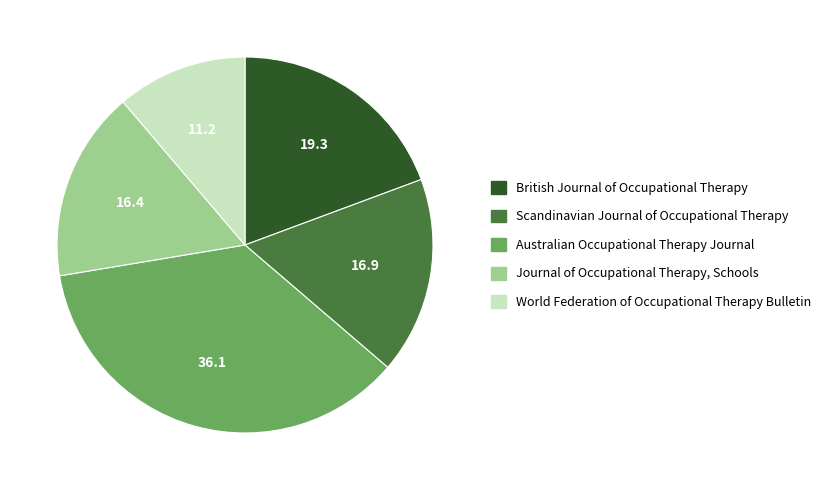

True or false: Australian Occupational Therapy Journal accounts for 43% of the total.

False